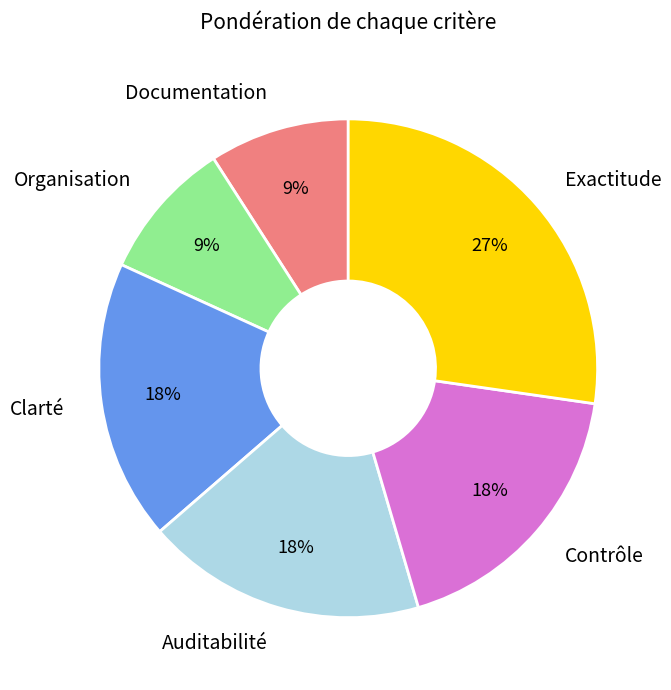

Does any single category account for the majority?

No